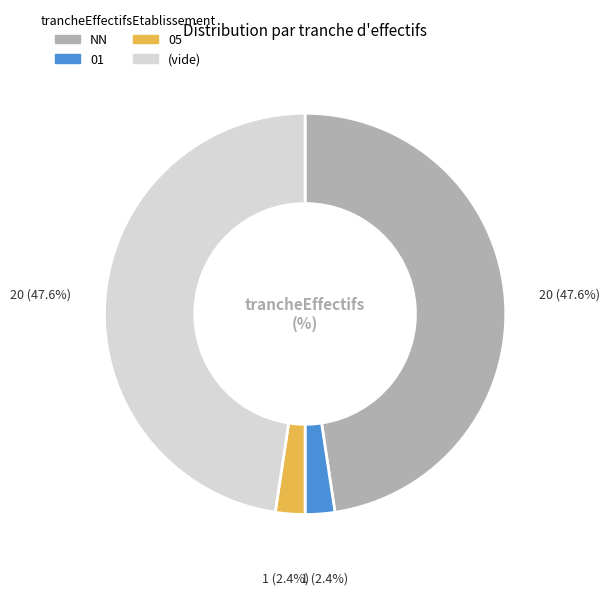

Count the number of slices in the pie.

4